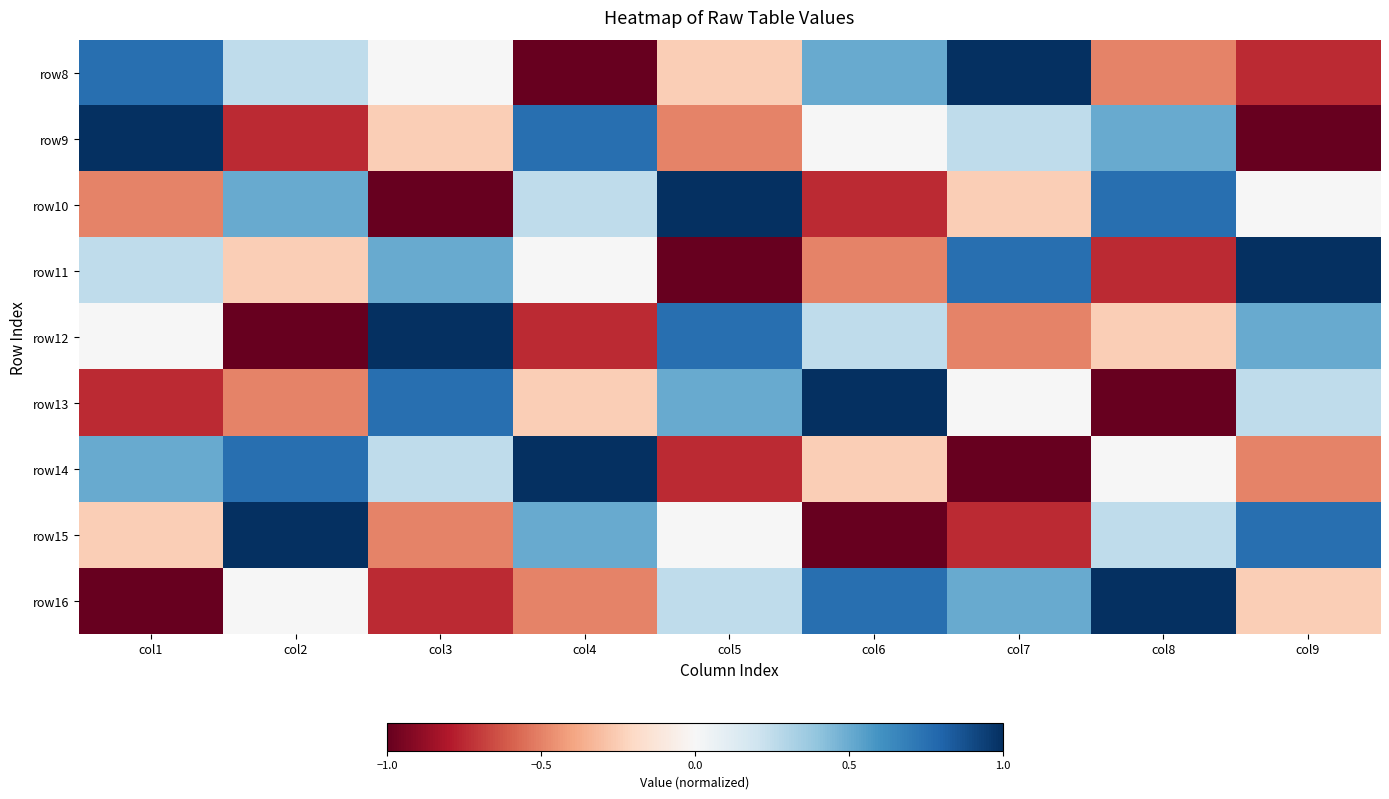

At col5, list the series in order from largest to smallest.

row10, row12, row13, row16, row15, row8, row9, row14, row11